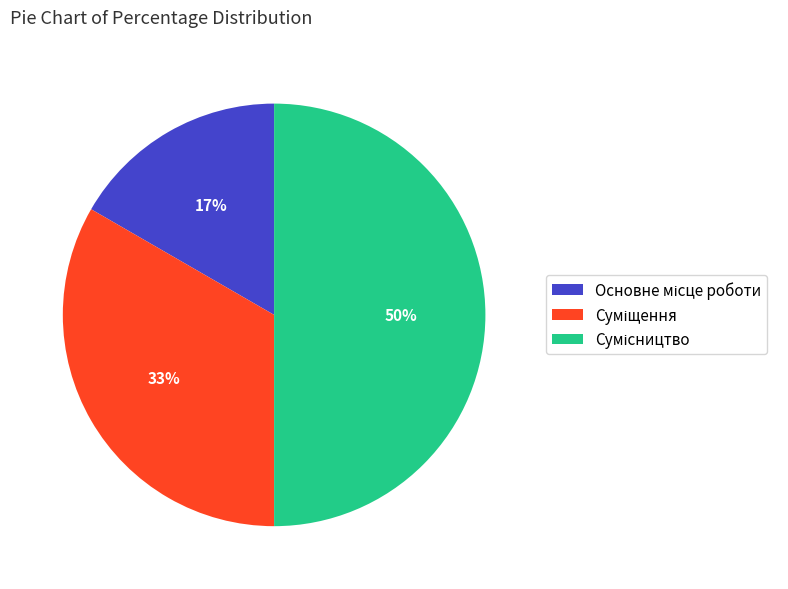

To the nearest percent, what is the average slice percentage?

33%